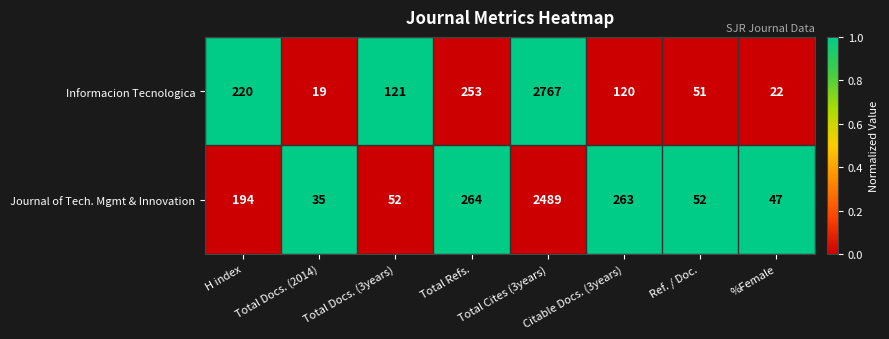

What is the spread (max minus min) of values at Total Refs.?

11